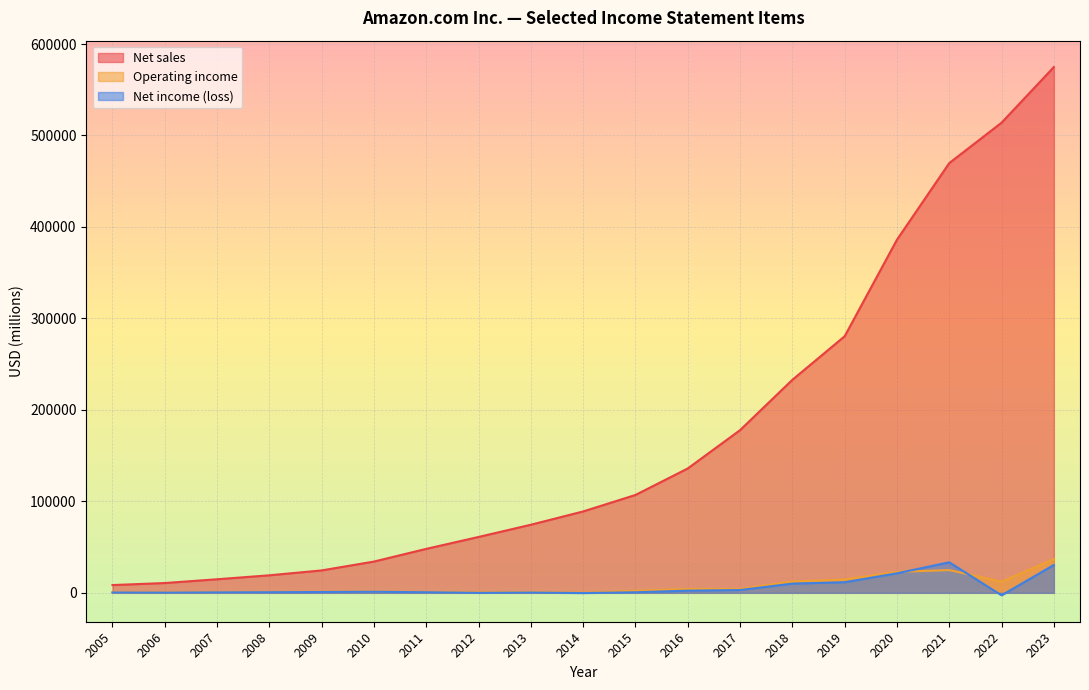

In Operating income, how many points are higher than both neighbors (excluding endpoints)?

4